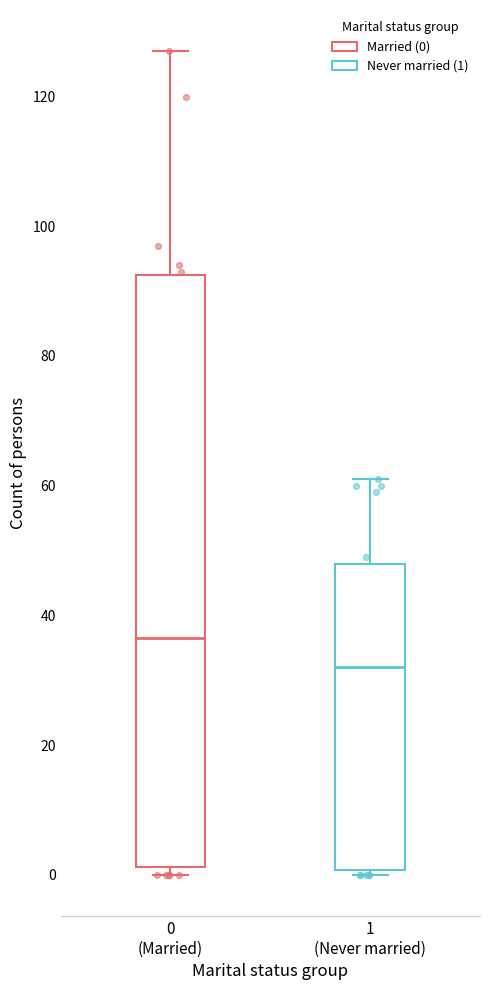

Comparing the boxes themselves (not the whiskers), which one is the tallest?

0 (Married)